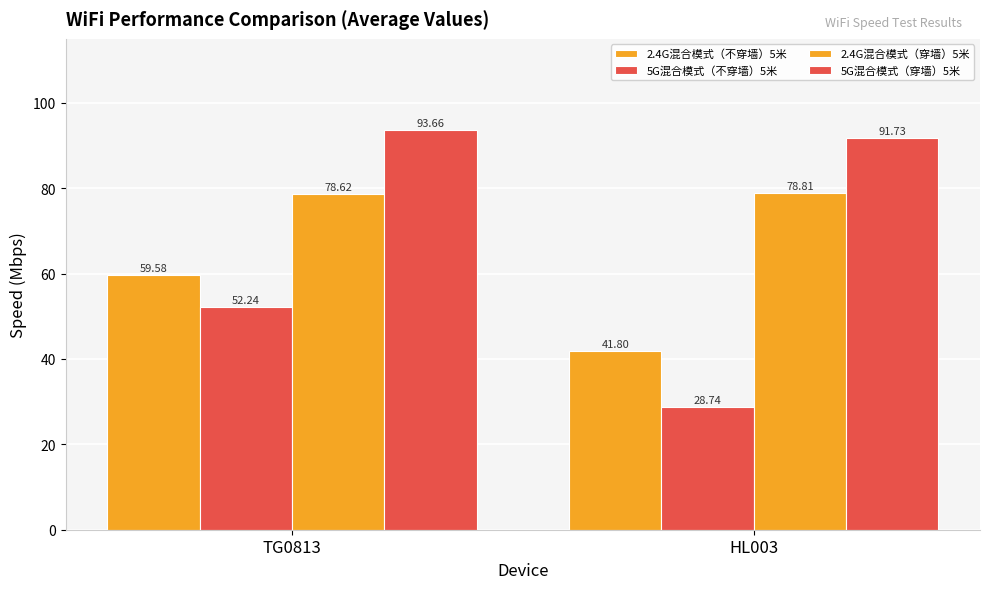

Which label corresponds to the smallest value in the chart?

HL003